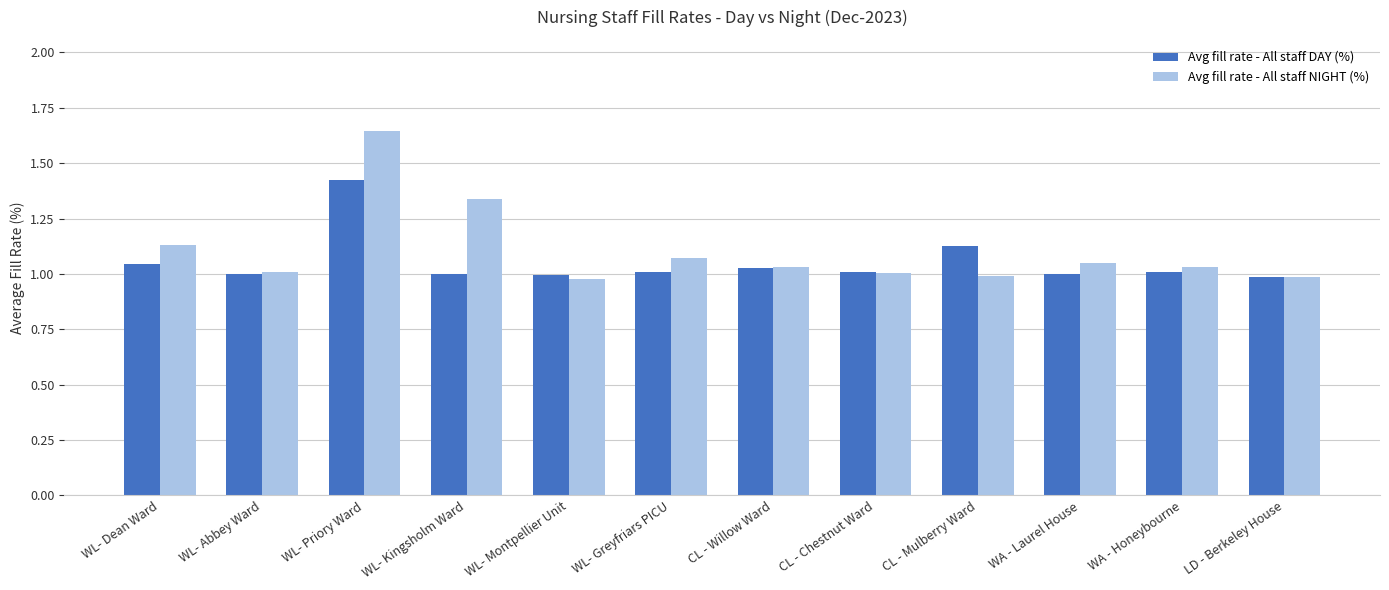

At WL- Priory Ward, list the series in order from smallest to largest.

Avg fill rate - All staff DAY (%), Avg fill rate - All staff NIGHT (%)